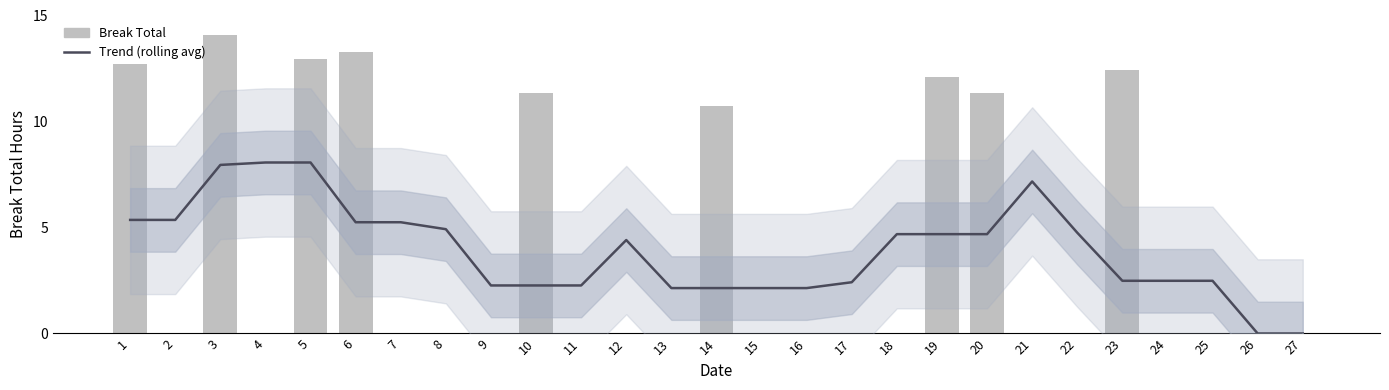

What is the sum of the Trend (rolling avg) values at 1 and 11?

7.6